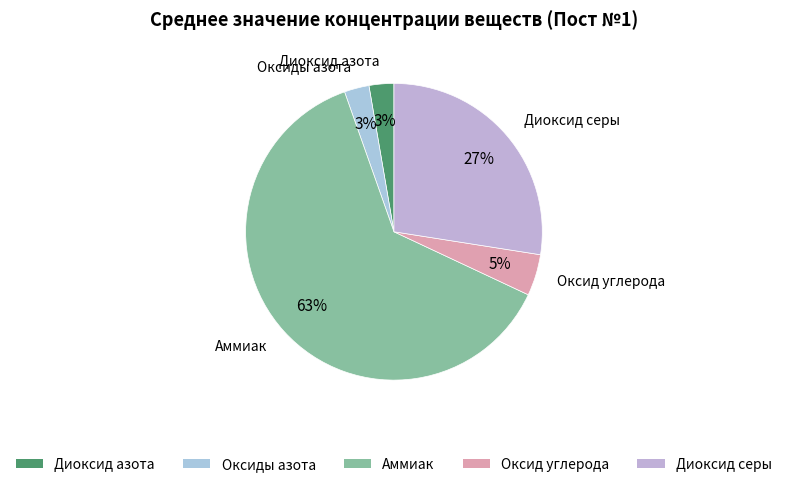

Combined, do Диоксид азота and Оксид углерода account for over 50%?

No